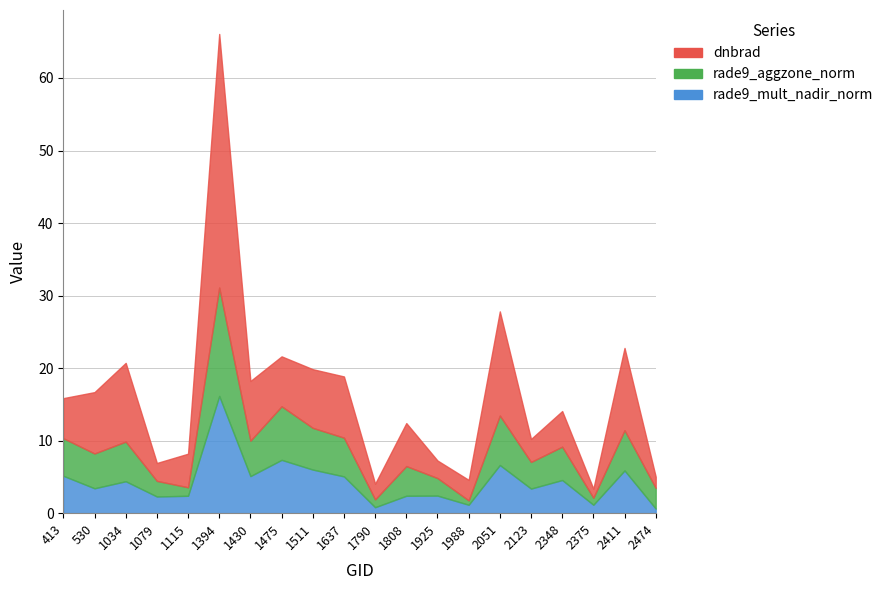

What is the spread (max minus min) of values at 2348?

9.5